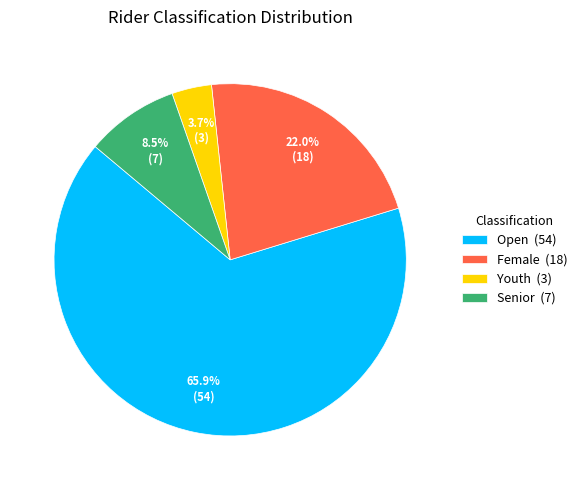

Rank the categories by value from lowest to highest.

Youth (3), Senior (7), Female (18), Open (54)